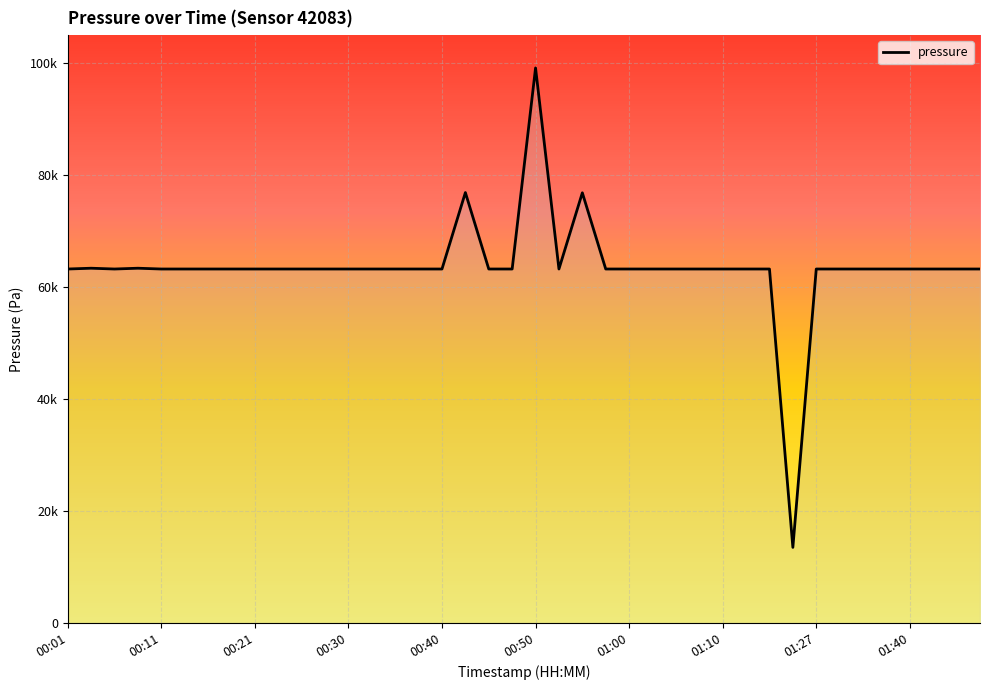

Does the chart have visible grid lines?

Yes